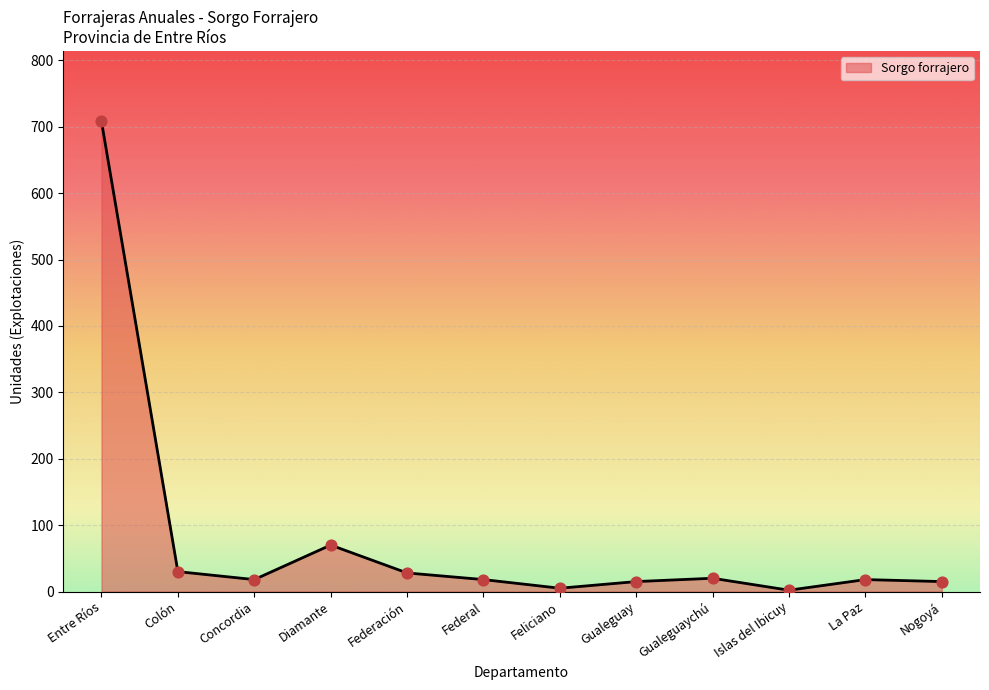

What is the change in value from Feliciano to Gualeguay?

+10